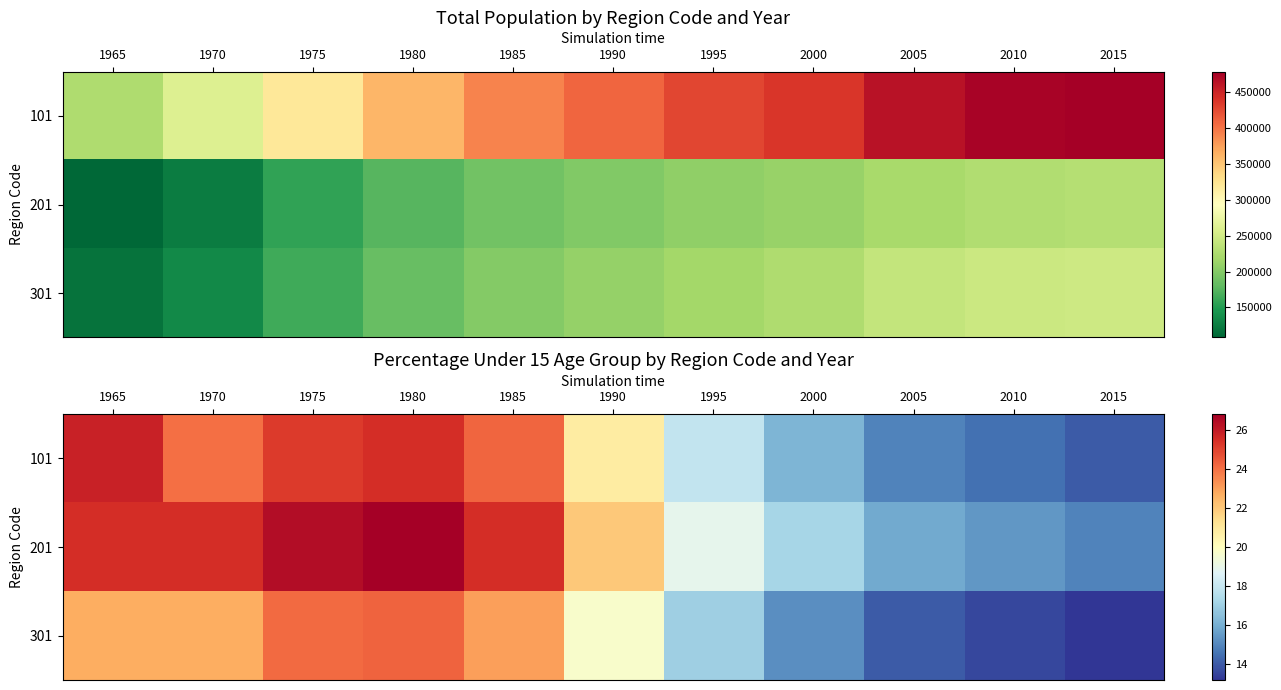

Rank the categories by 101 value from highest to lowest.

1965, 1980, 1975, 1985, 1970, 1990, 1995, 2000, 2005, 2010, 2015